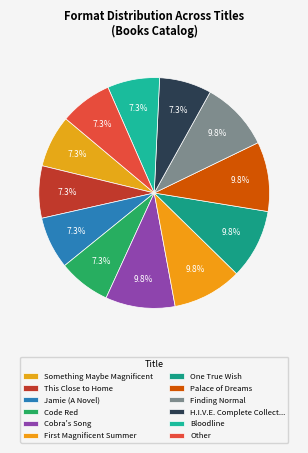

Count the number of slices in the pie.

12